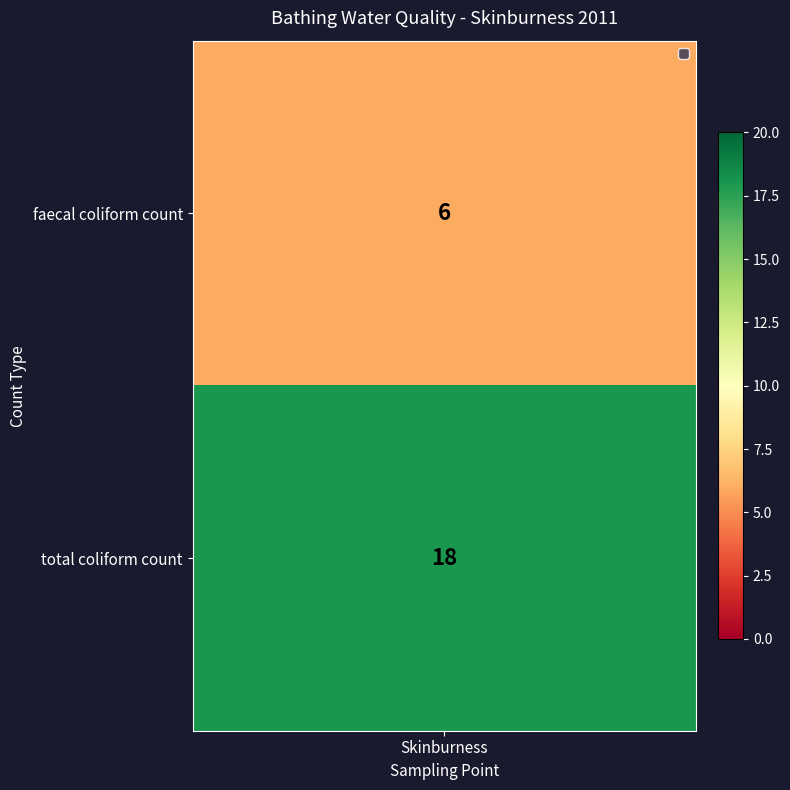

Rank the categories by value from highest to lowest.

1, 0